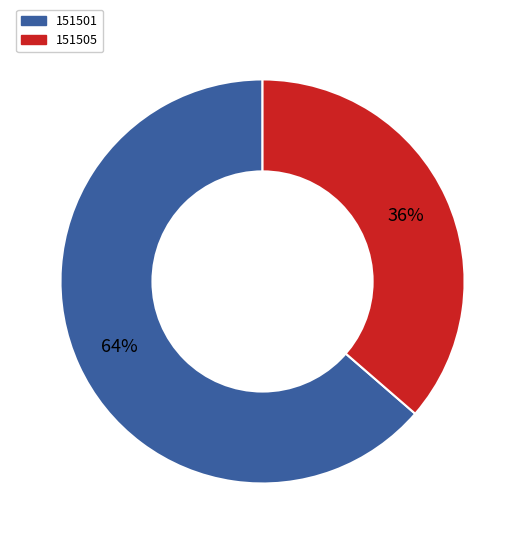

Count the number of slices in the pie.

2